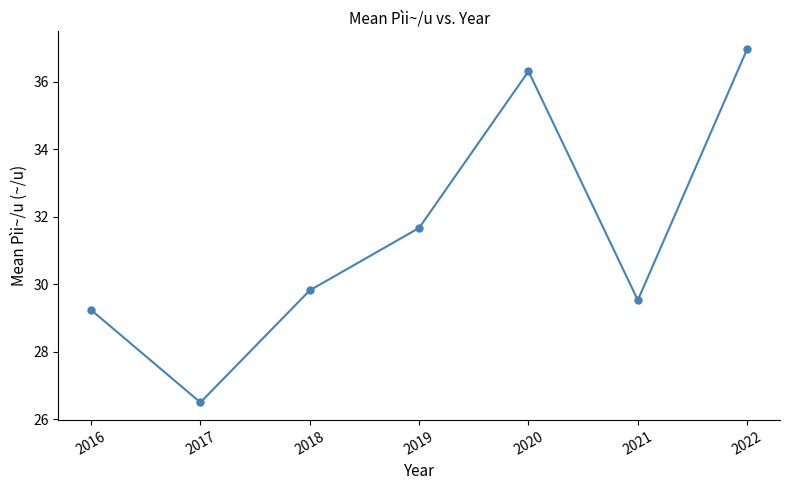

At which category does the data reach its first local valley?

2017